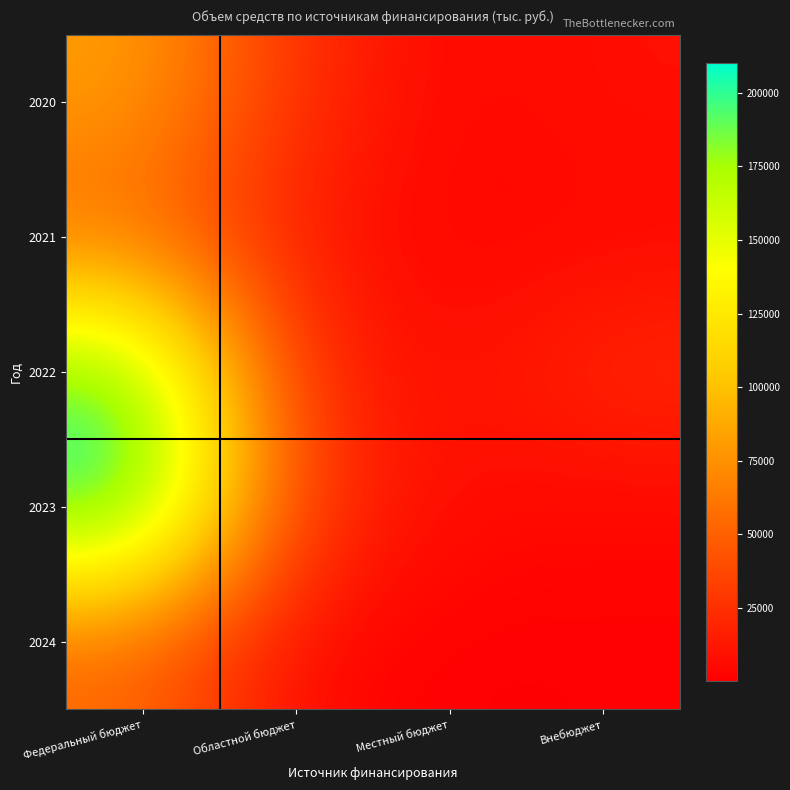

What is the smallest value displayed?

359.3